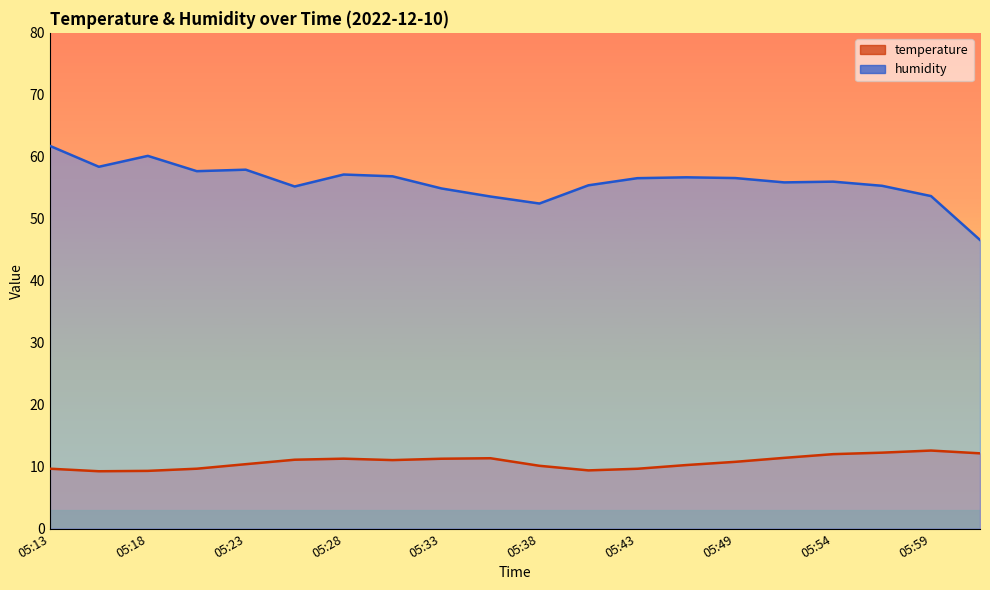

What is the difference between the temperature values at 05:59 and 05:36?

1.2